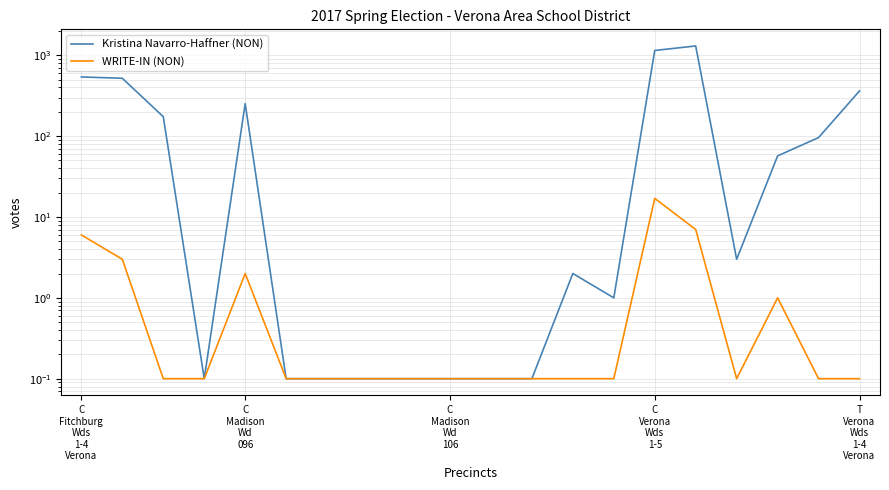

The Kristina Navarro-Haffner (NON) series shows 521.0 at T Verona Wds 1-4 Verona. True or false?

False